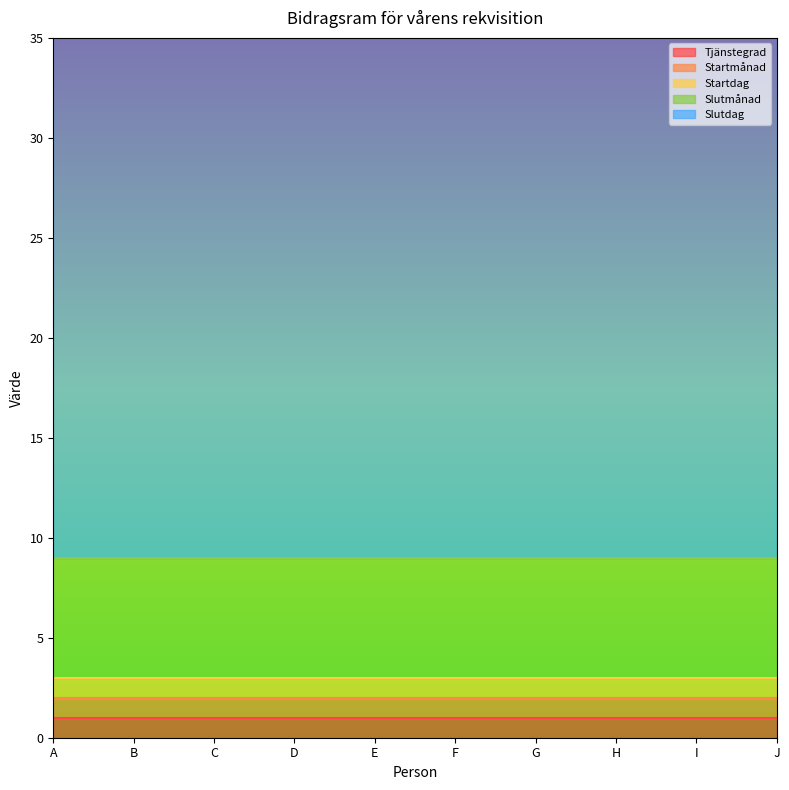

What is the average value of the Startdag series?

1